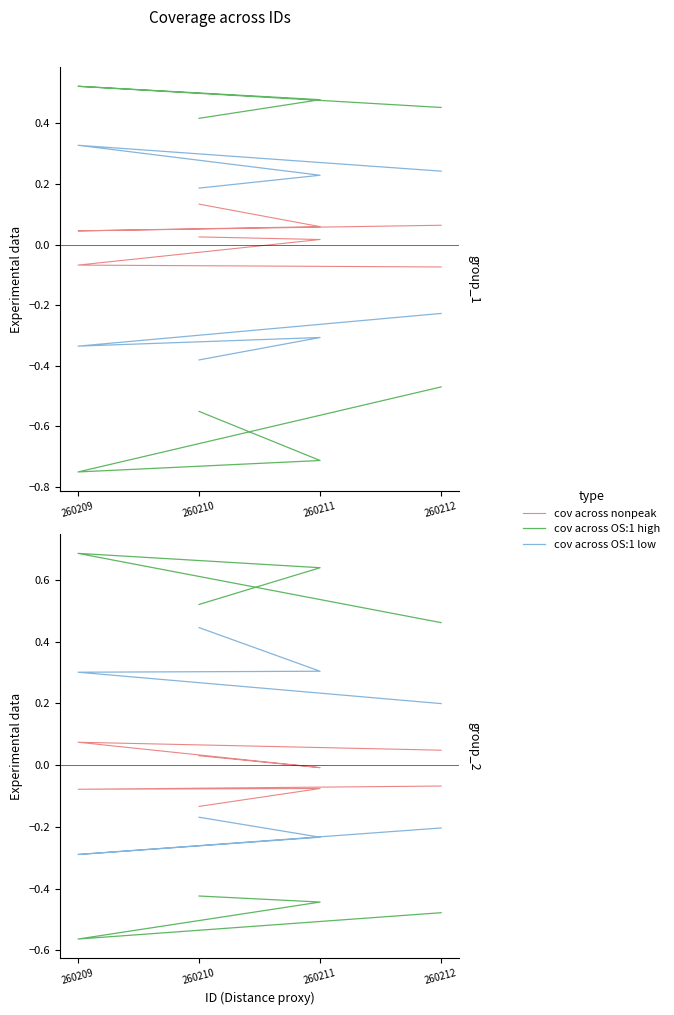

At which category does the chart reach its peak across all series?

260209